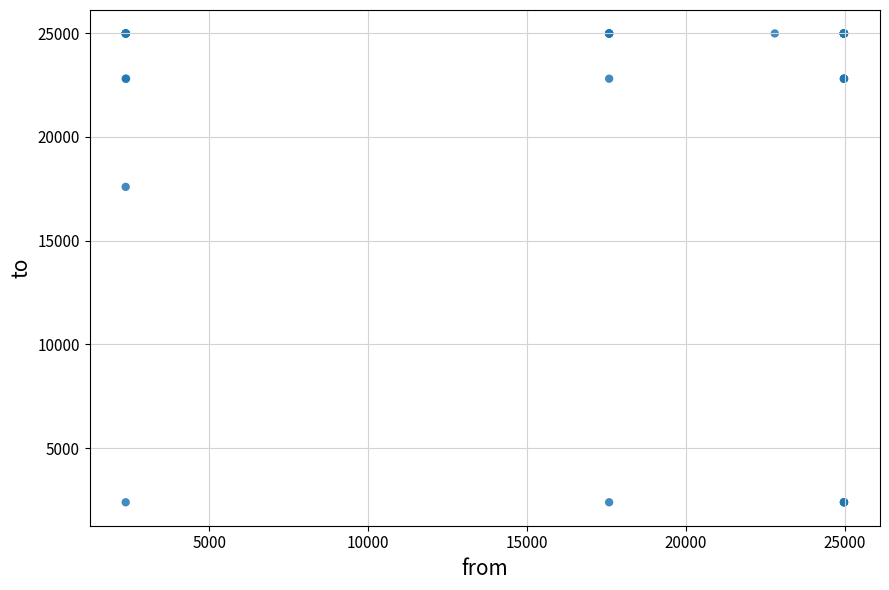

What Y value in the scatter plot is closest to 13683?

17587